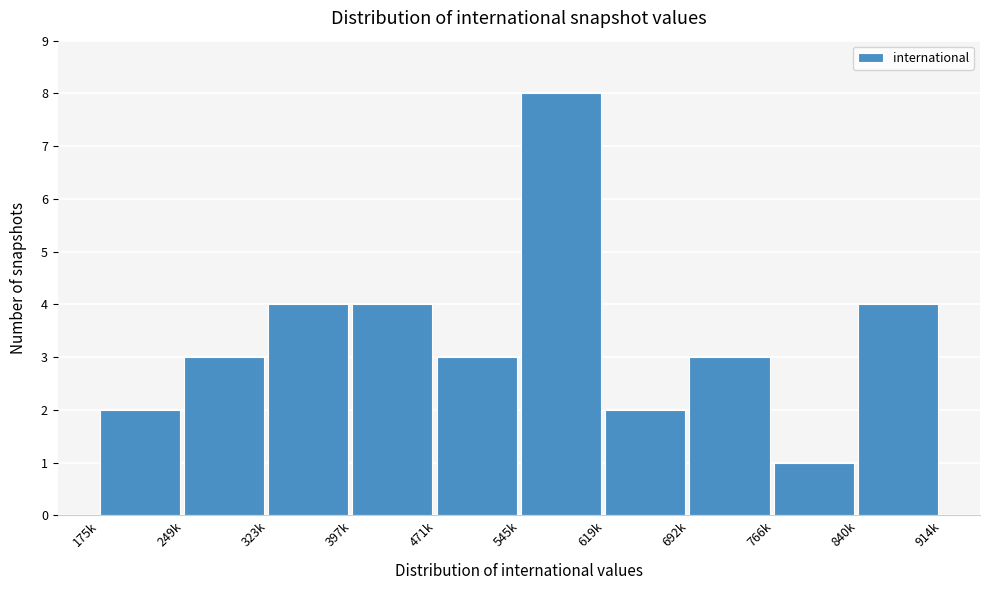

Reading left to right, transcribe all the data shown in this chart.

175k=2	249k=3	323k=4	397k=4	471k=3	545k=8	619k=2	692k=3	766k=1	840k=4